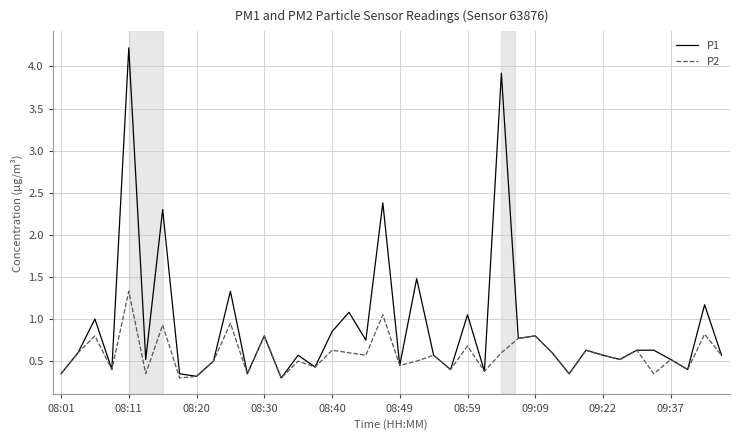

Count the number of data series in this chart.

2